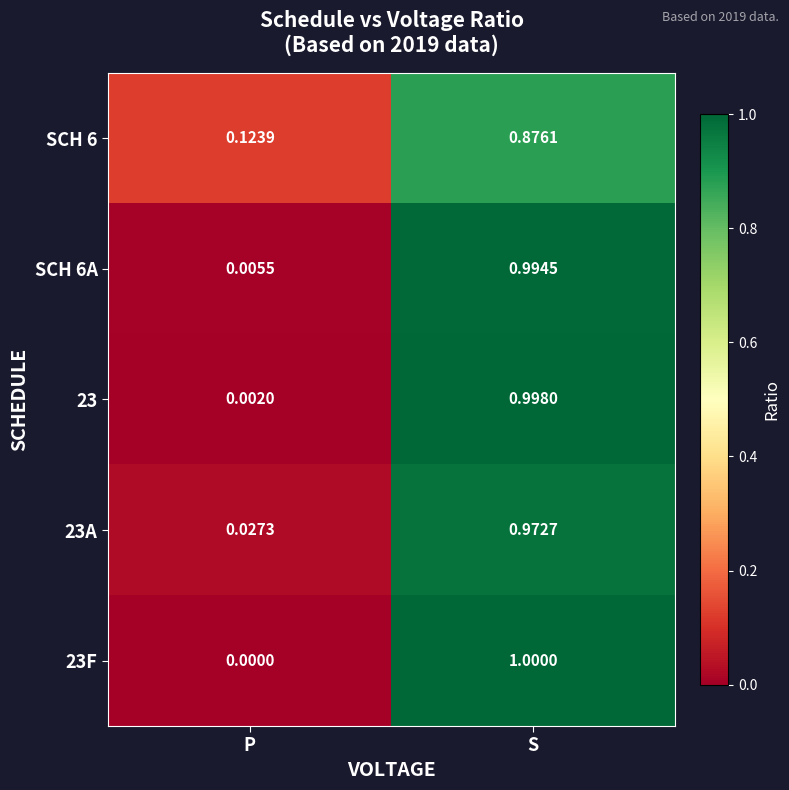

Which category has the lowest value in the SCH 6 series?

P